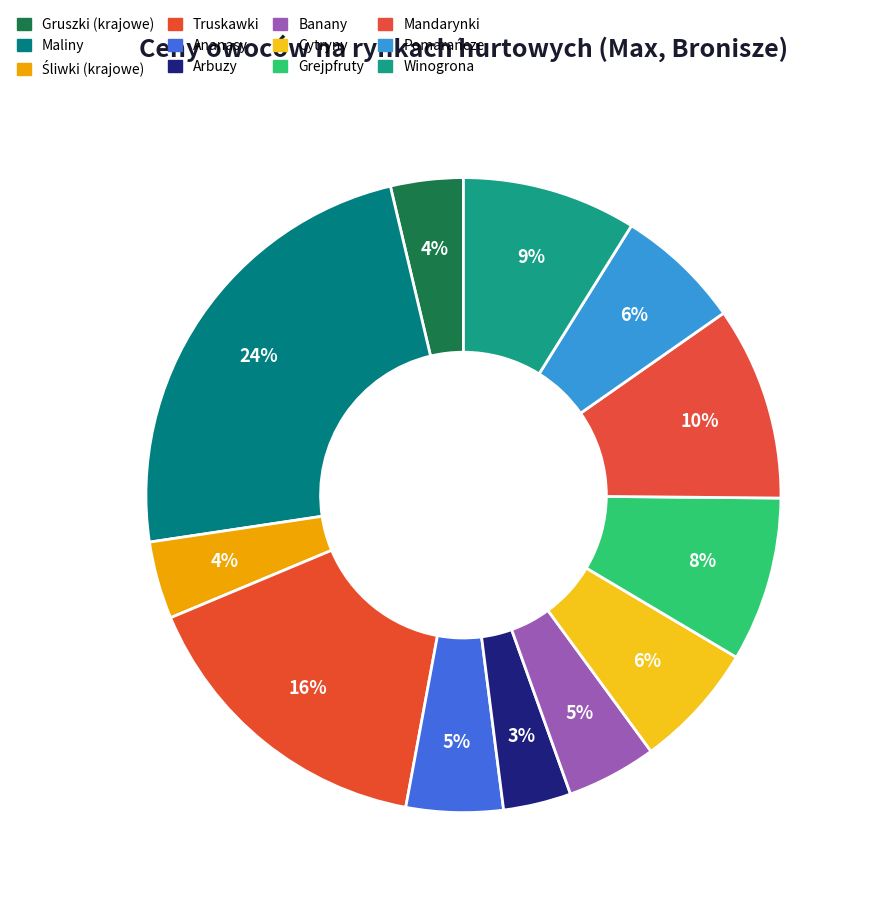

How many slices are in this pie chart?

12